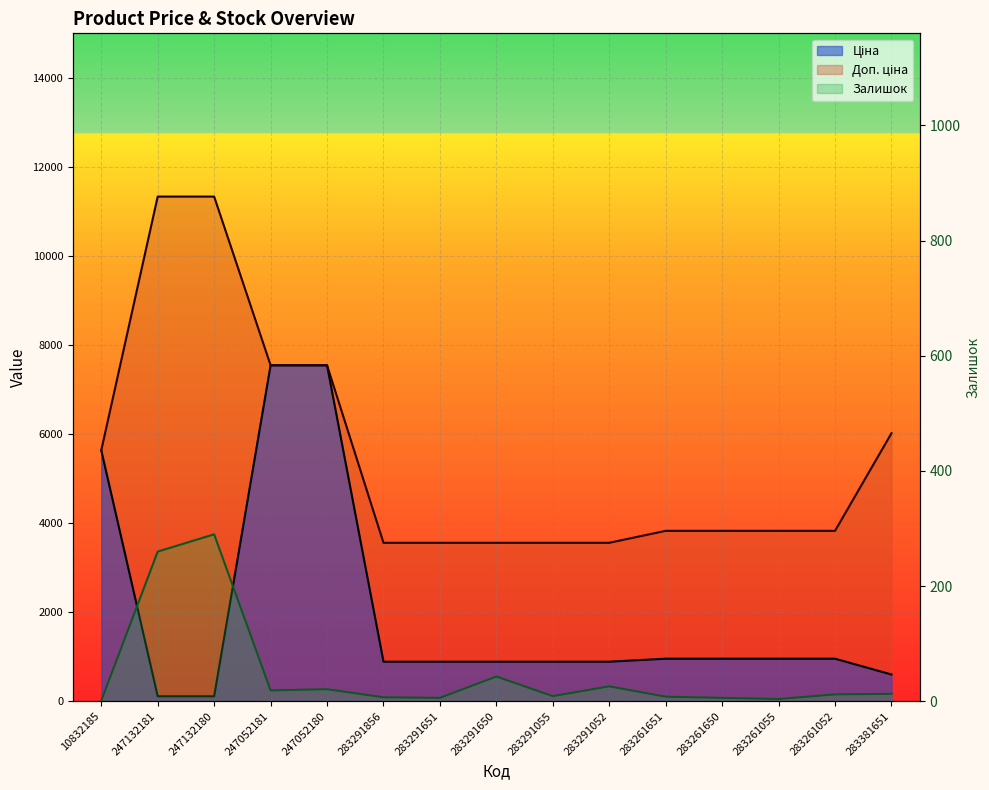

Which series has the largest range (max minus min)?

Доп. ціна